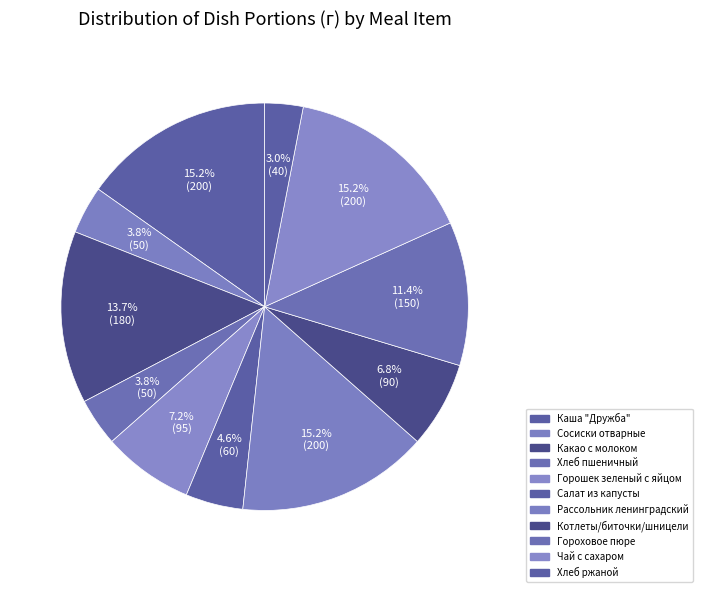

Does any single category account for the majority?

No